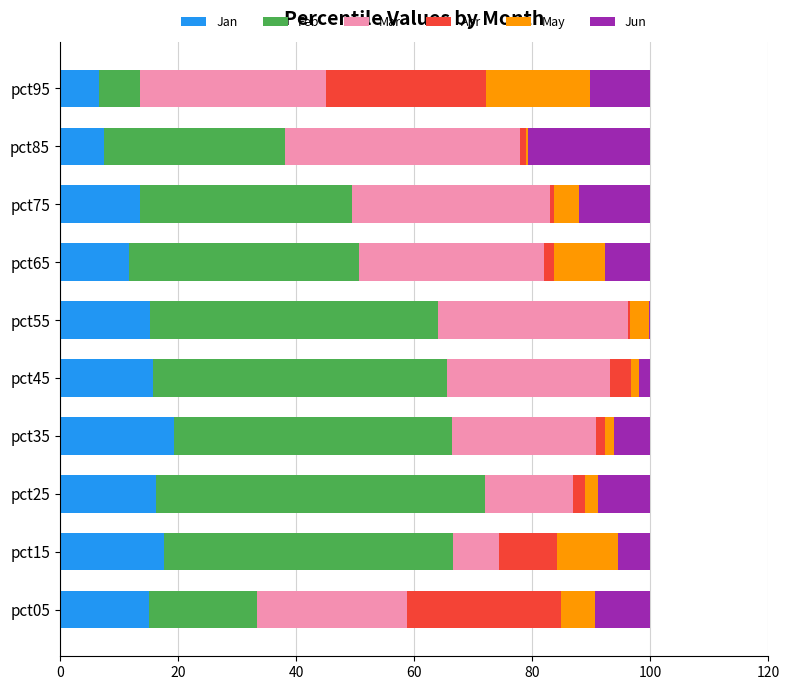

What is the highest value of the Jan series?

19.3